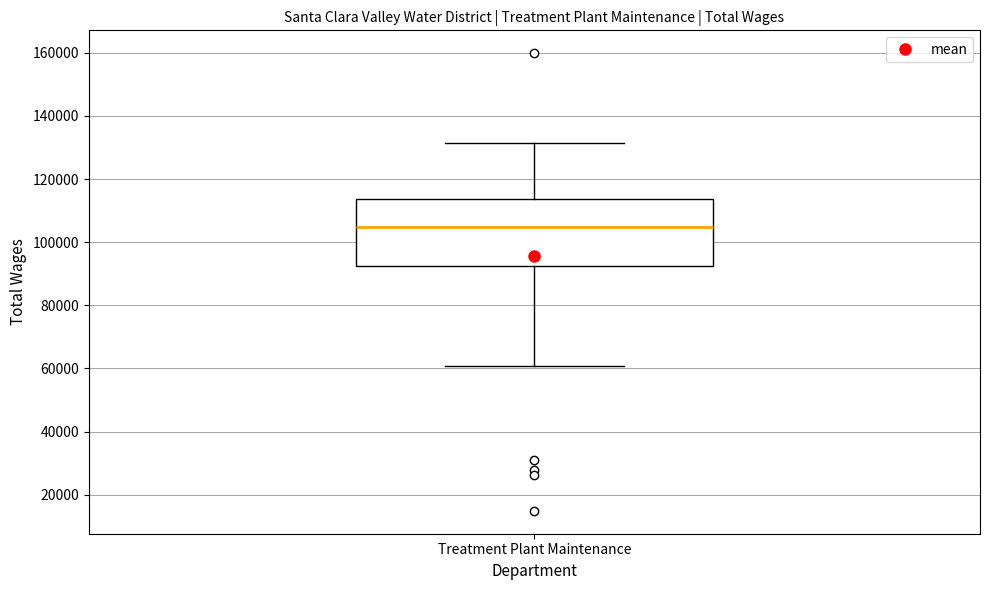

Read this box plot against the y-axis: the position of the median line, the range covered by the box, and the ends of both whiskers. The values are not printed on the chart, so give them approximately, as read against the axis.

median 104000, box 92000 to 114000, whiskers 60000 to 132000